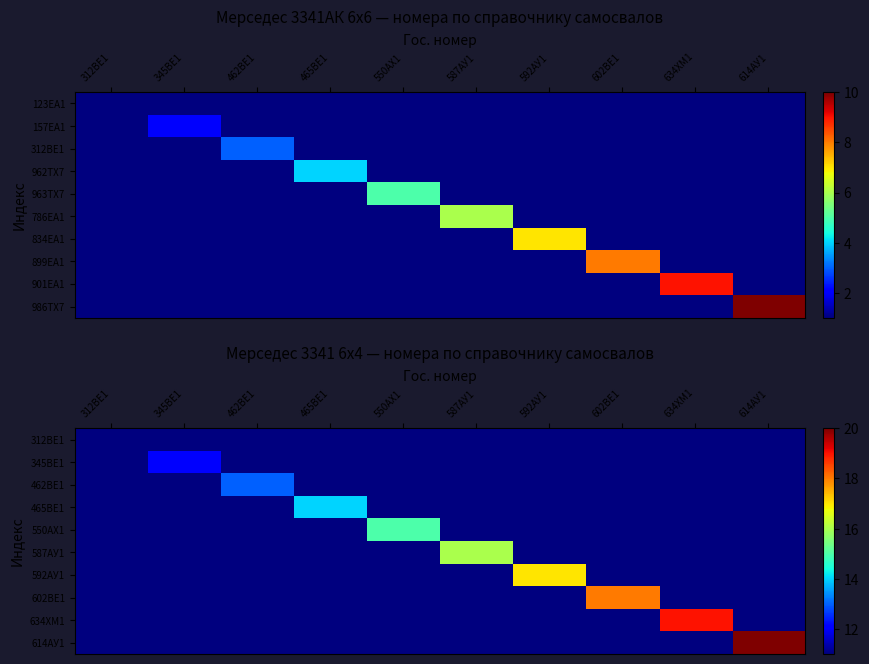

At which label does 614АУ1 reach its peak?

614АУ1